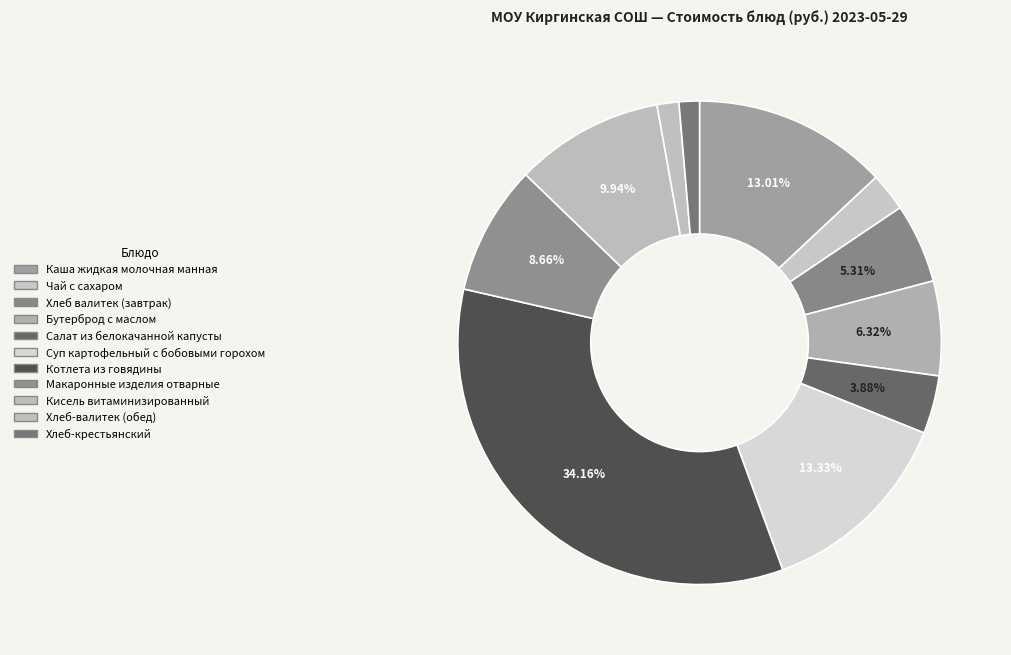

What portion of the pie excludes Бутерброд с маслом?

93.7%